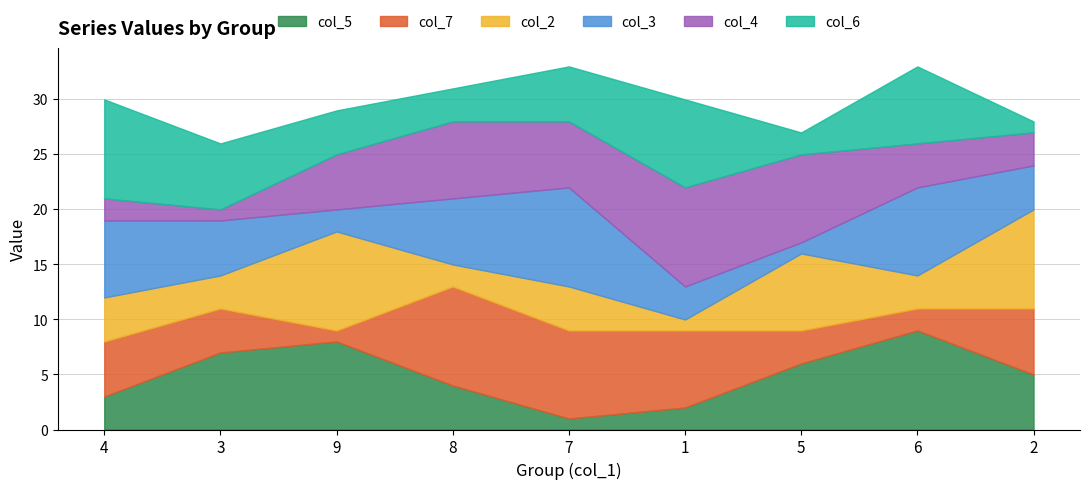

List the labels in order of col_7 value, largest first.

8, 7, 1, 2, 4, 3, 5, 6, 9